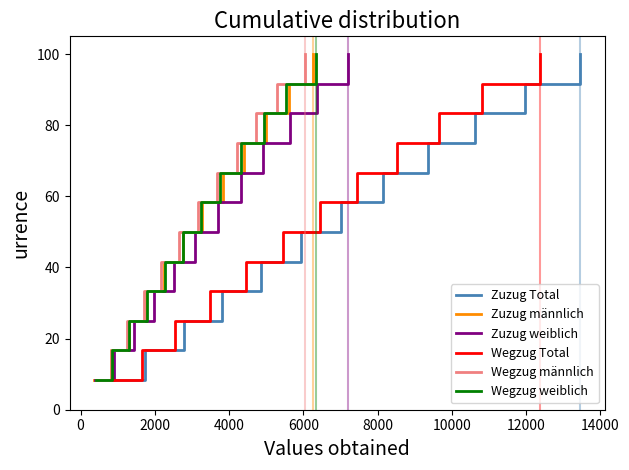

At how many categories does at least one series exceed 68?

4